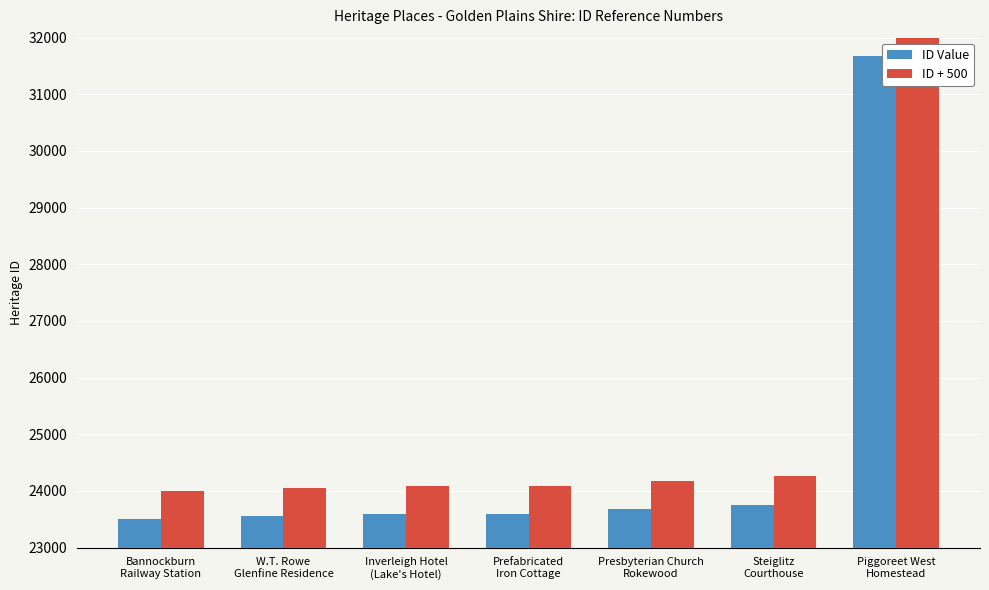

Reading right to left, what are all the values shown in this chart?

ID Value: Piggoreet West
Homestead=31676	Steiglitz
Courthouse=23758	Presbyterian Church
Rokewood=23678	Prefabricated
Iron Cottage=23593	Inverleigh Hotel
(Lake's Hotel)=23591	W.T. Rowe
Glenfine Residence=23552	Bannockburn
Railway Station=23497
ID + 500: Piggoreet West
Homestead=32176	Steiglitz
Courthouse=24258	Presbyterian Church
Rokewood=24178	Prefabricated
Iron Cottage=24093	Inverleigh Hotel
(Lake's Hotel)=24091	W.T. Rowe
Glenfine Residence=24052	Bannockburn
Railway Station=23997